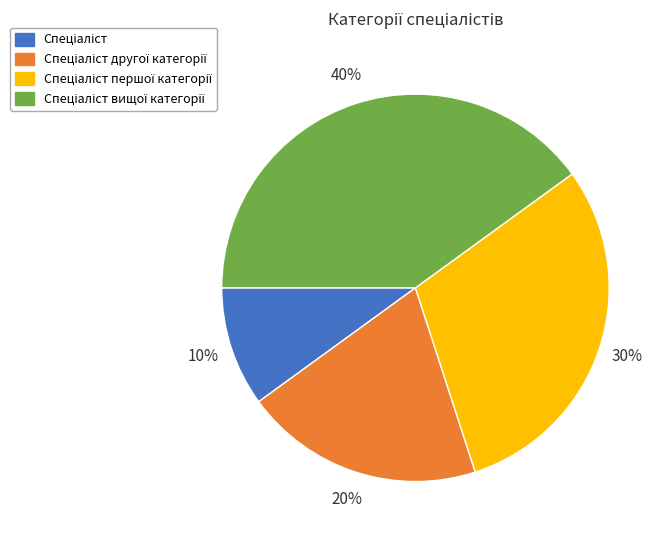

To the nearest percent, what is the average slice percentage?

25%